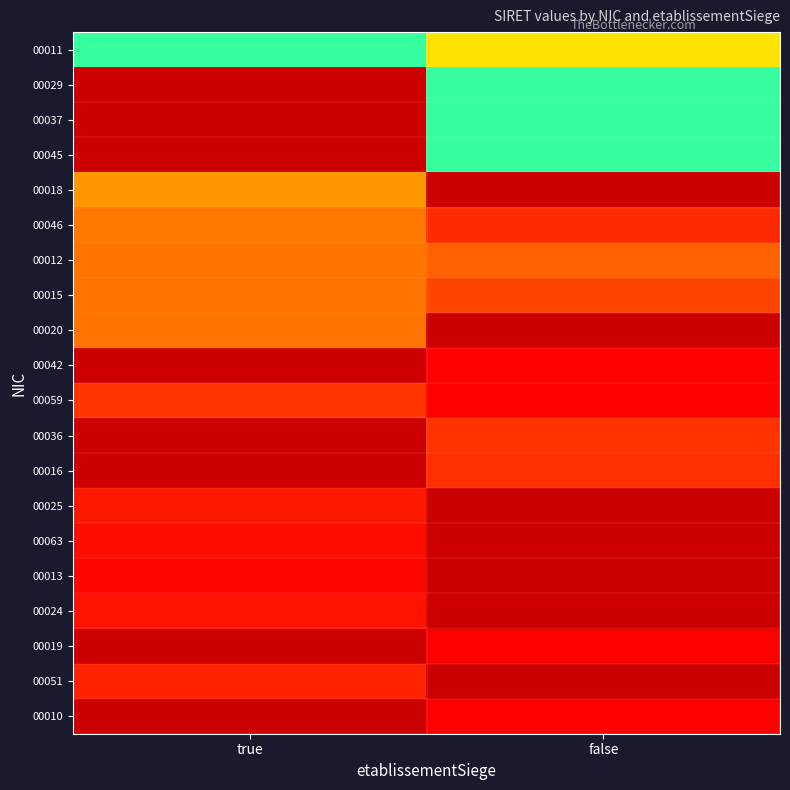

Reading right to left, what are all the values shown in this chart?

00011: false=0.7	true=0.6
00029: false=0.6	true=0.0
00037: false=0.6	true=0.0
00045: false=0.6	true=0.0
00018: false=0.0	true=0.8
00046: false=0.9	true=0.9
00012: false=0.9	true=0.9
00015: false=0.9	true=0.9
00020: false=0.0	true=0.9
00042: false=1.0	true=0.0
00059: false=1.0	true=0.9
00036: false=0.9	true=0.0
00016: false=0.9	true=0.0
00025: false=0.0	true=1.0
00063: false=0.0	true=1.0
00013: false=0.0	true=1.0
00024: false=0.0	true=1.0
00019: false=1.0	true=0.0
00051: false=0.0	true=1.0
00010: false=1.0	true=0.0